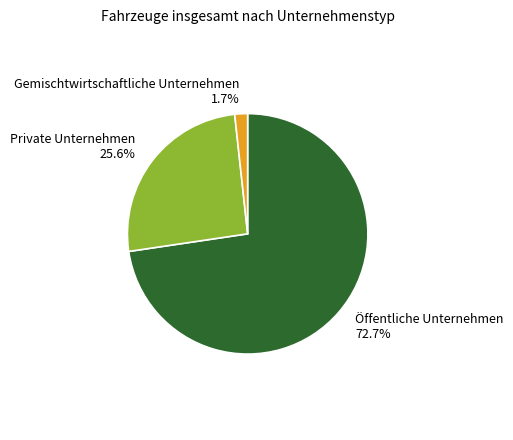

Is it true that Öffentliche Unternehmen is 73% of the pie?

True